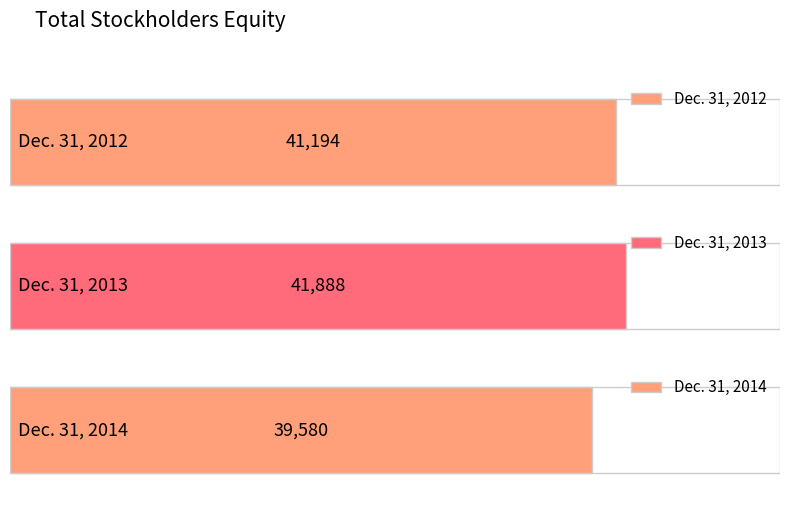

At which label does the data first exceed 41194?

Dec. 31, 2013